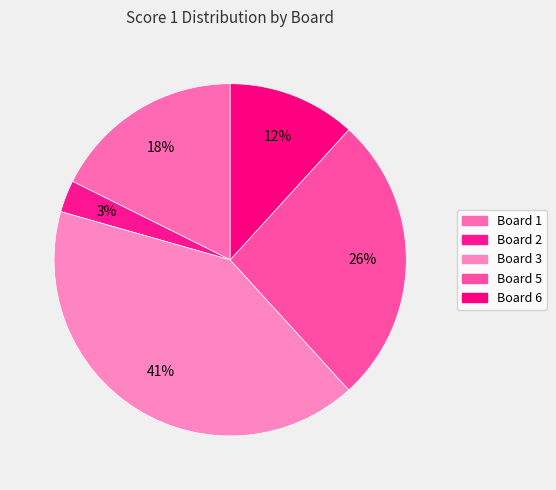

Is it true that Board 2 is 1% of the pie?

False